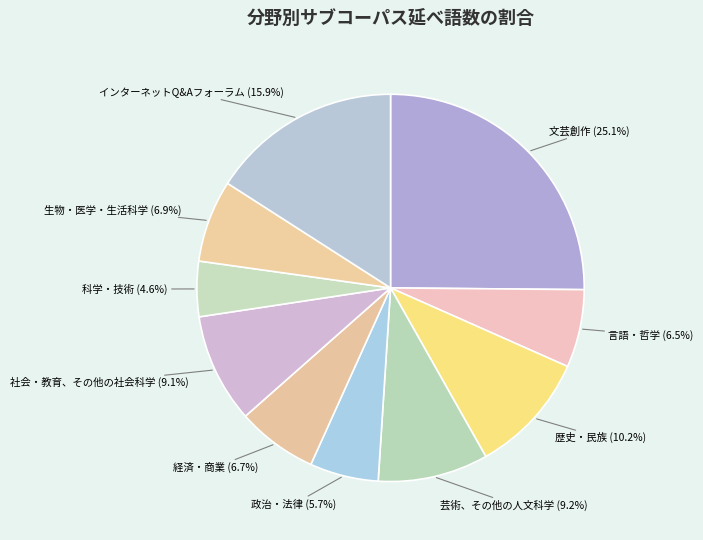

Rank the categories by value from lowest to highest.

科学・技術, 政治・法律, 言語・哲学, 経済・商業, 生物・医学・生活科学, 社会・教育、その他の社会科学, 芸術、その他の人文科学, 歴史・民族, インターネットQ&Aフォーラム, 文芸創作